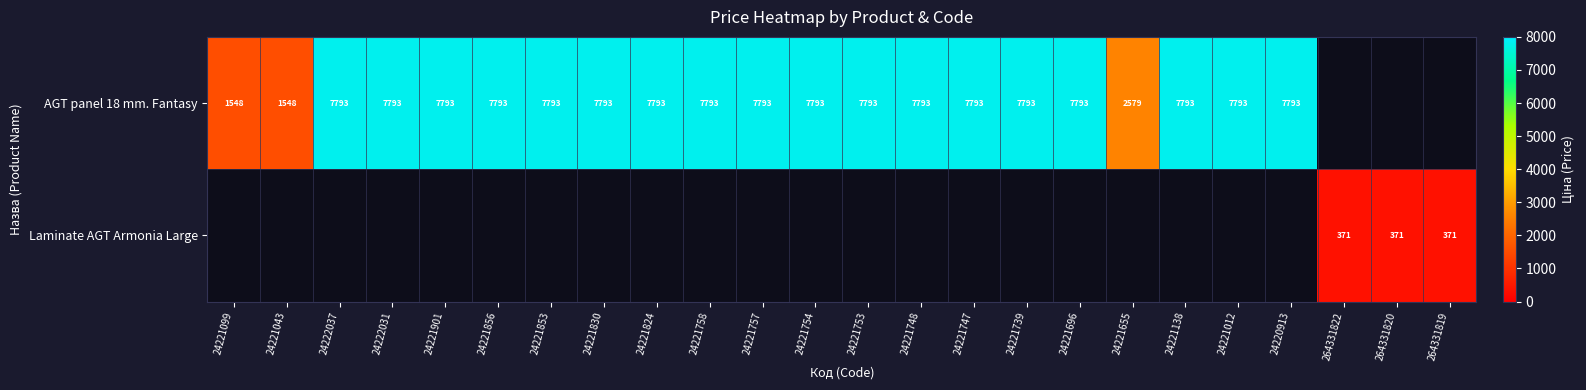

The AGT panel 18 mm. Fantasy series shows 7793 at 24221901. True or false?

True